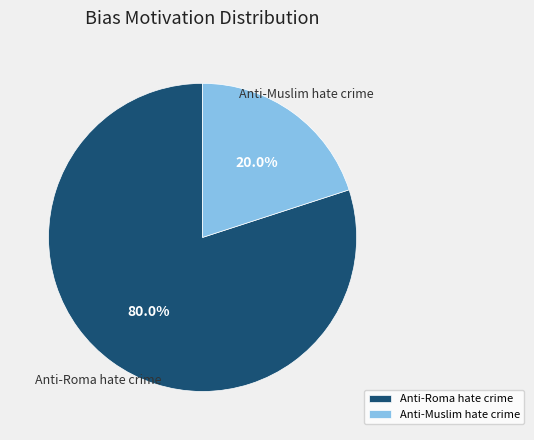

The Anti-Roma hate crime slice represents 80% of the pie. True or false?

True